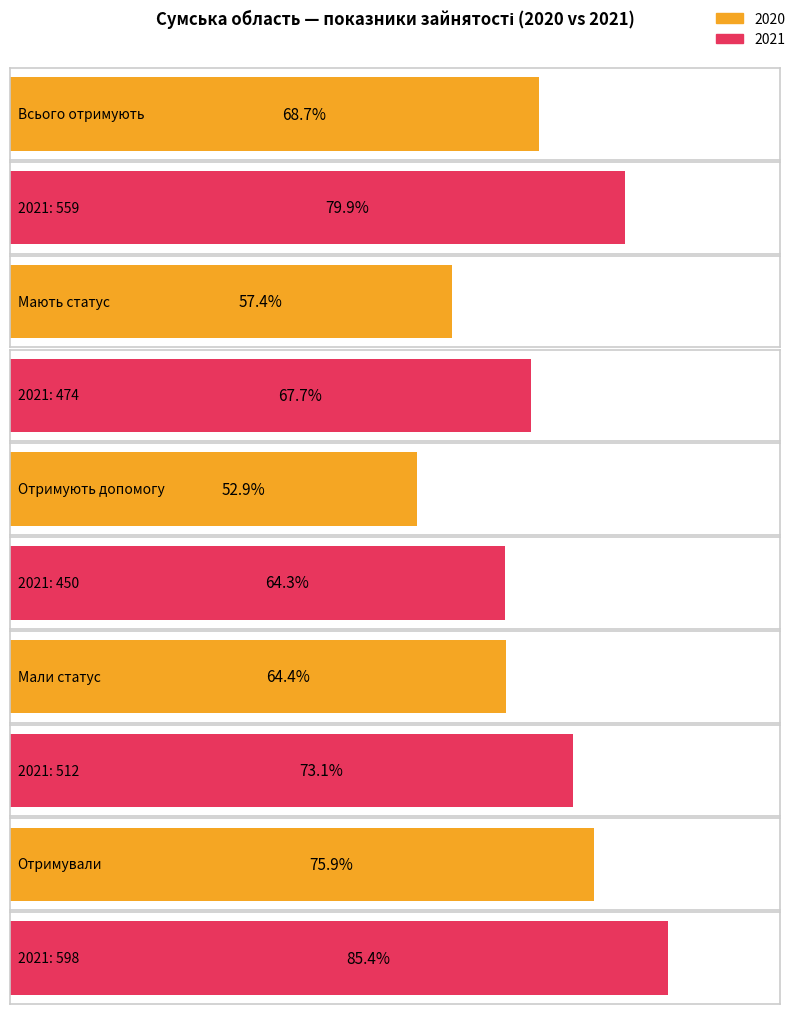

Which category has the highest value in the 2020 series?

Отримували
послуги